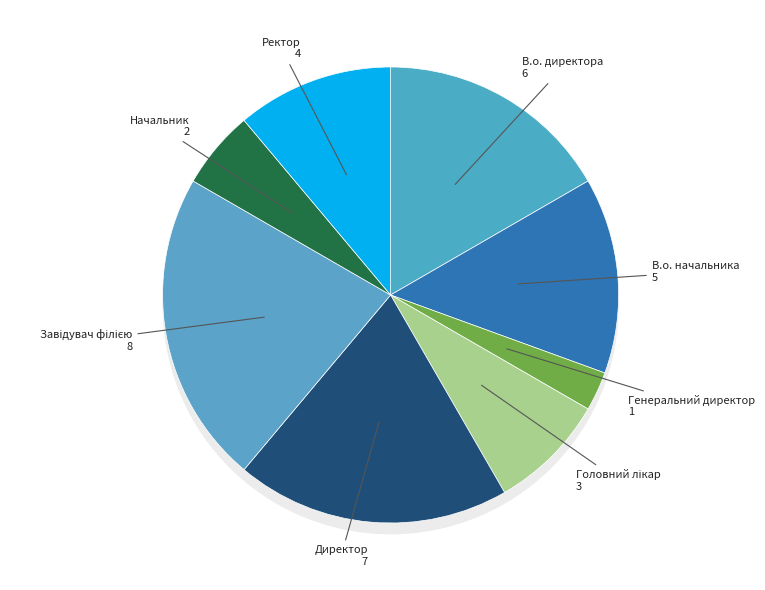

Rank the categories by value from lowest to highest.

Генеральний директор, Начальник, Головний лікар, Ректор, В.о. начальника, В.о. директора, Директор, Завідувач філією